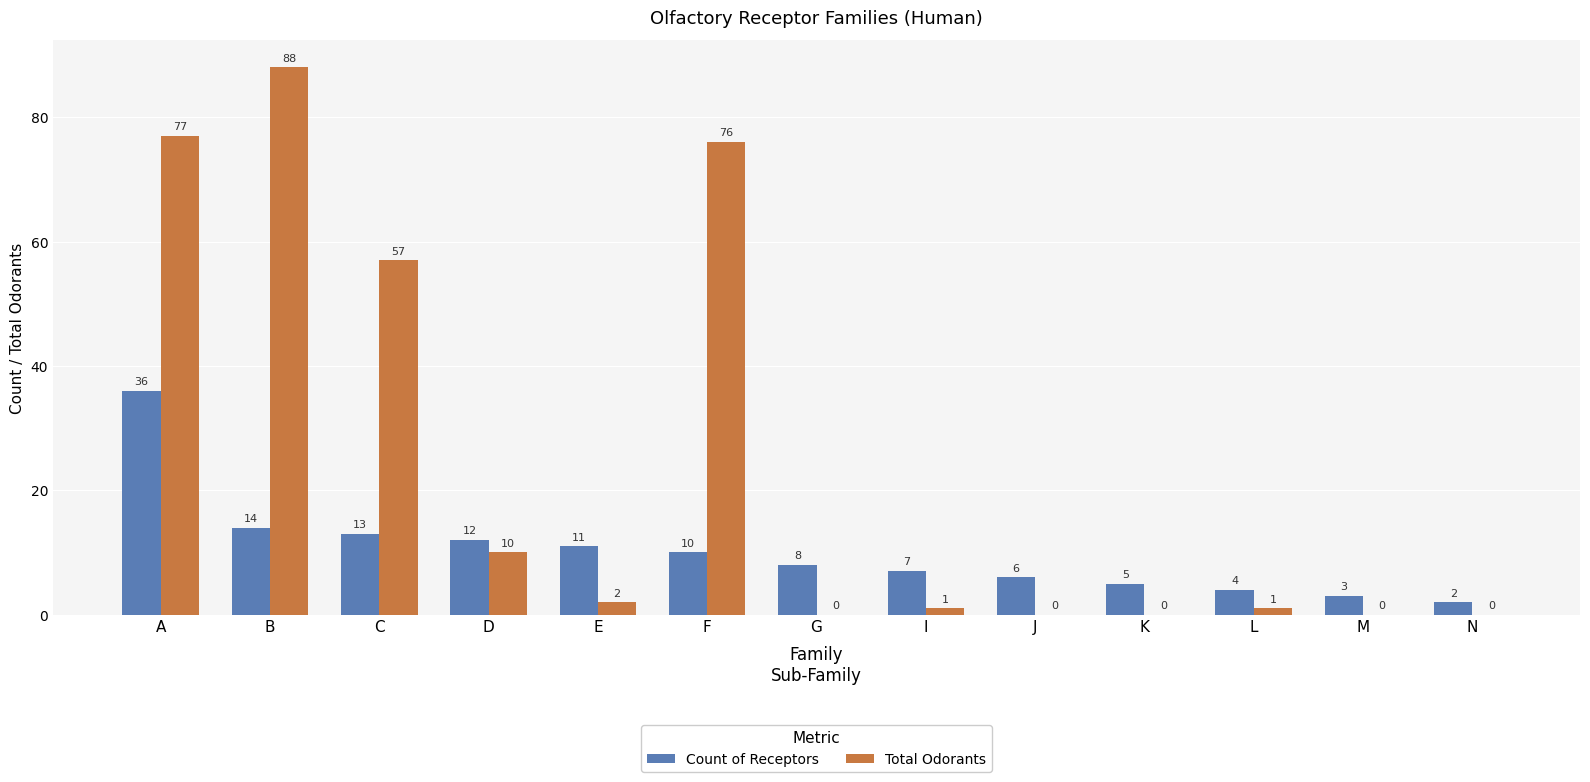

How many groups of bars are there?

13